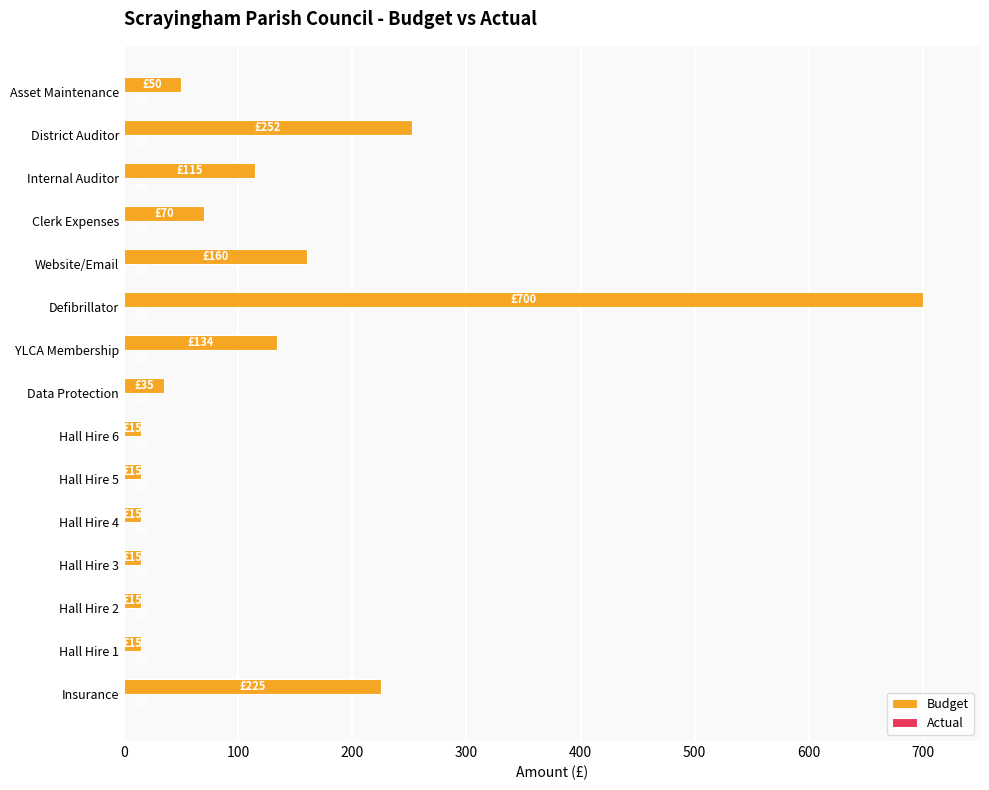

Reading top to bottom, transcribe all the data shown in this chart.

Asset Maintenance=50.0	District Auditor=252.0	Internal Auditor=115.0	Clerk Expenses=70.0	Website/Email=160.0	Defibrillator=700.0	YLCA Membership=134.0	Data Protection=35.0	Hall Hire 6=15.0	Hall Hire 5=15.0	Hall Hire 4=15.0	Hall Hire 3=15.0	Hall Hire 2=15.0	Hall Hire 1=15.0	Insurance=225.4